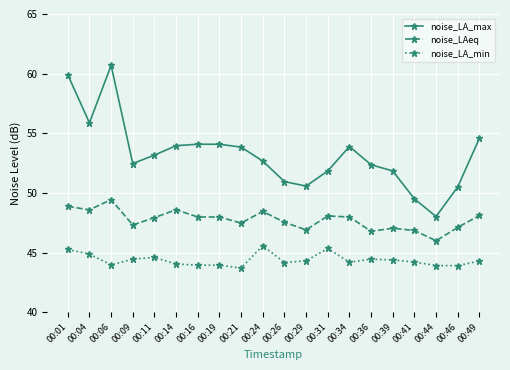

True or false: noise_LA_min and noise_LAeq cross at least once.

False